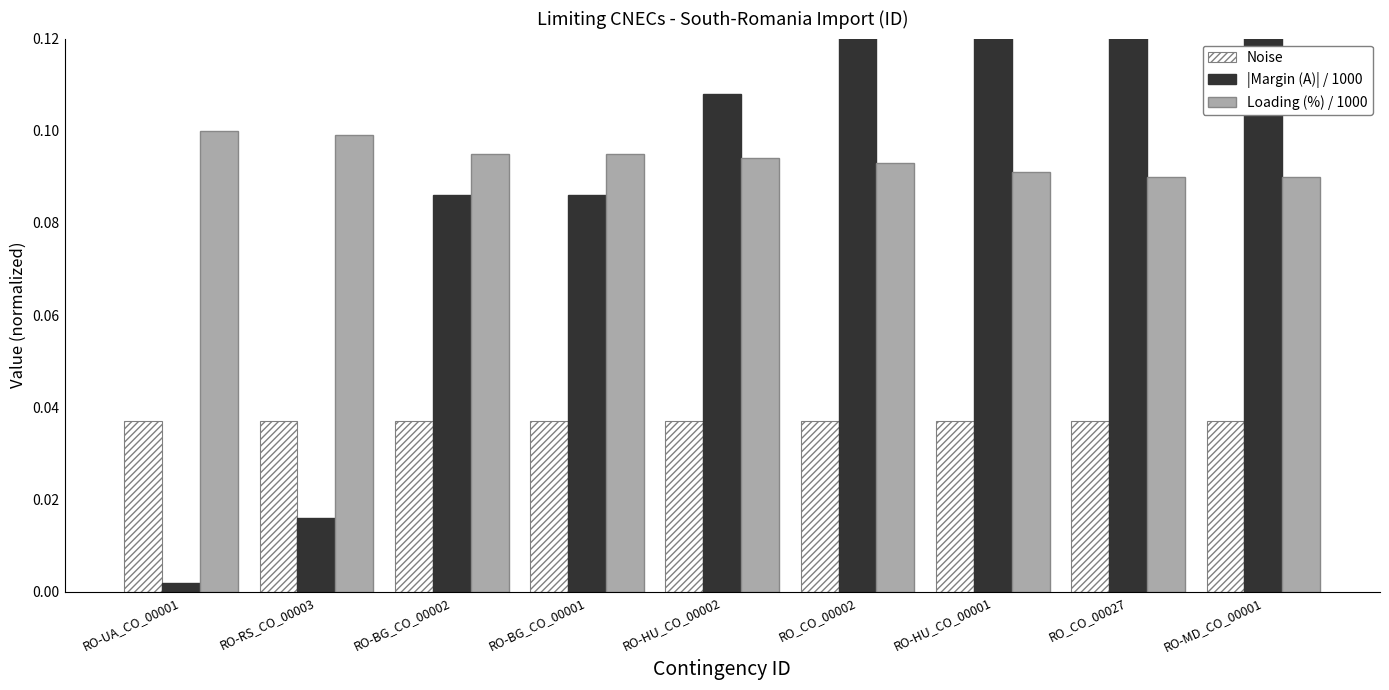

Is it true that |Margin (A)| / 1000 equals 0.1 at RO-BG_CO_00002?

False